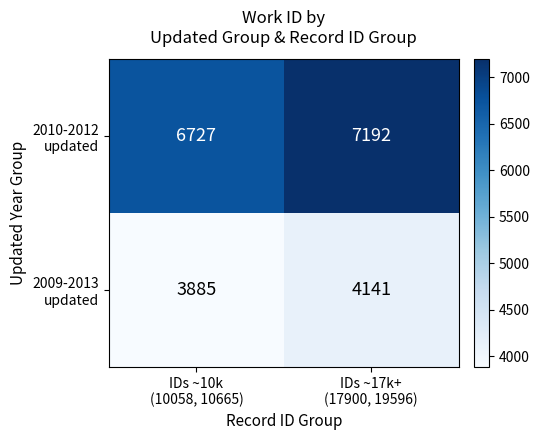

Which label corresponds to the smallest value in the chart?

IDs ~10k
(10058, 10665)